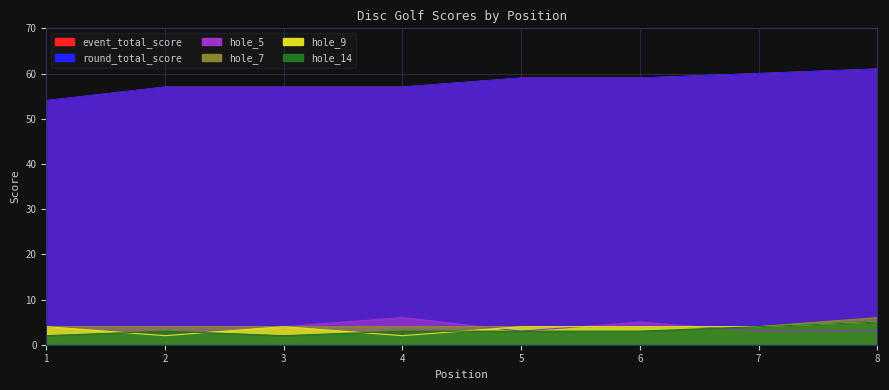

What is the value of the hole_5 point at the 8th from the left?

3